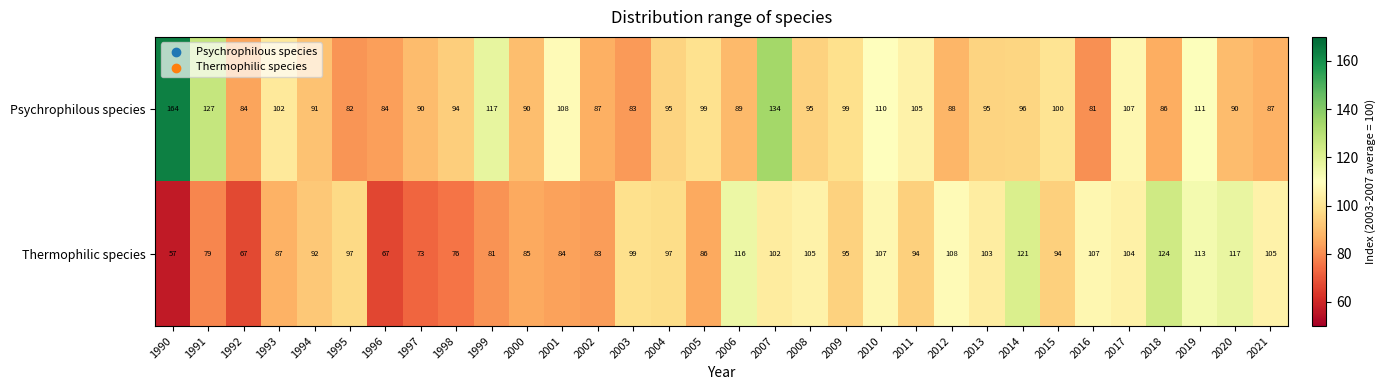

Rank the series by their average value, from highest to lowest.

Psychrophilous species, Thermophilic species